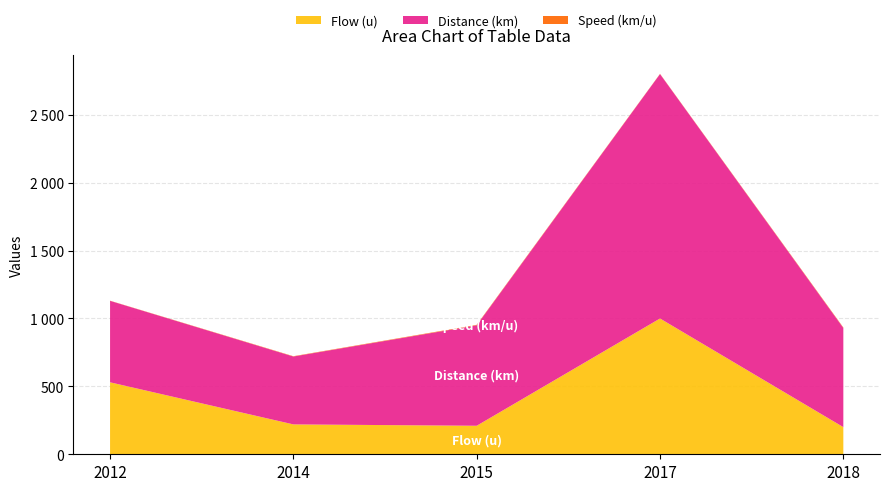

Reading right to left, what are all the values shown in this chart?

Flow (u): 2018=200.0	2017=1000.0	2015=210.0	2014=220.0	2012=530.0
Distance (km): 2018=730.0	2017=1800.0	2015=740.0	2014=500.0	2012=600.0
Speed (km/u): 2018=3.7	2017=1.8	2015=3.5	2014=2.3	2012=1.1